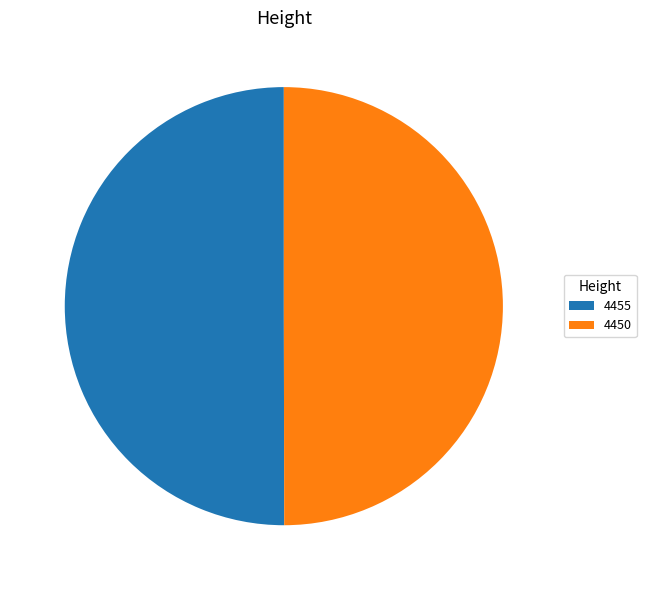

How many segments does this pie chart have?

2